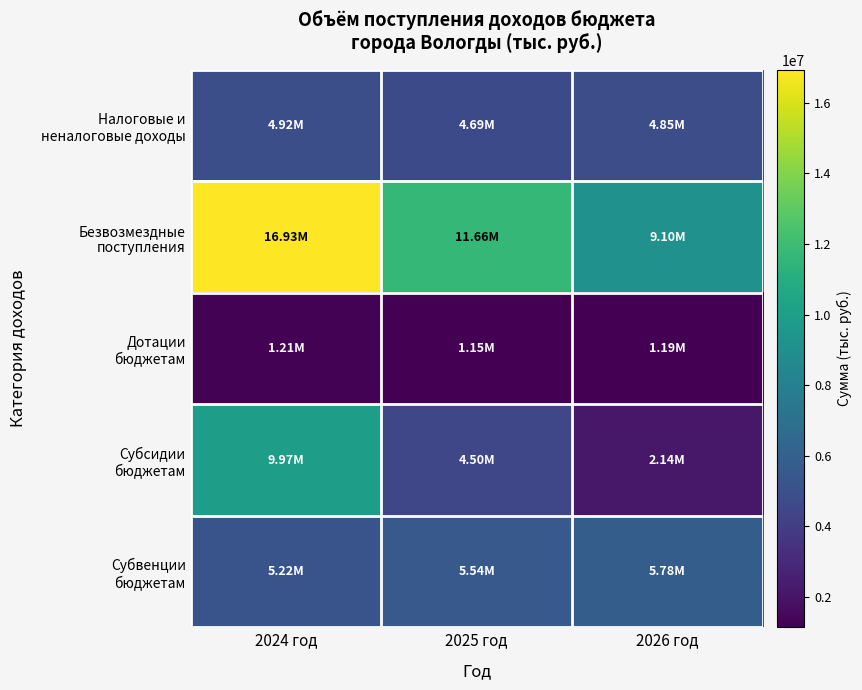

Rank the series at 2025 год from lowest to highest value.

Дотации бюджетам, Субсидии бюджетам, Налоговые и неналоговые доходы, Субвенции бюджетам, Безвозмездные поступления